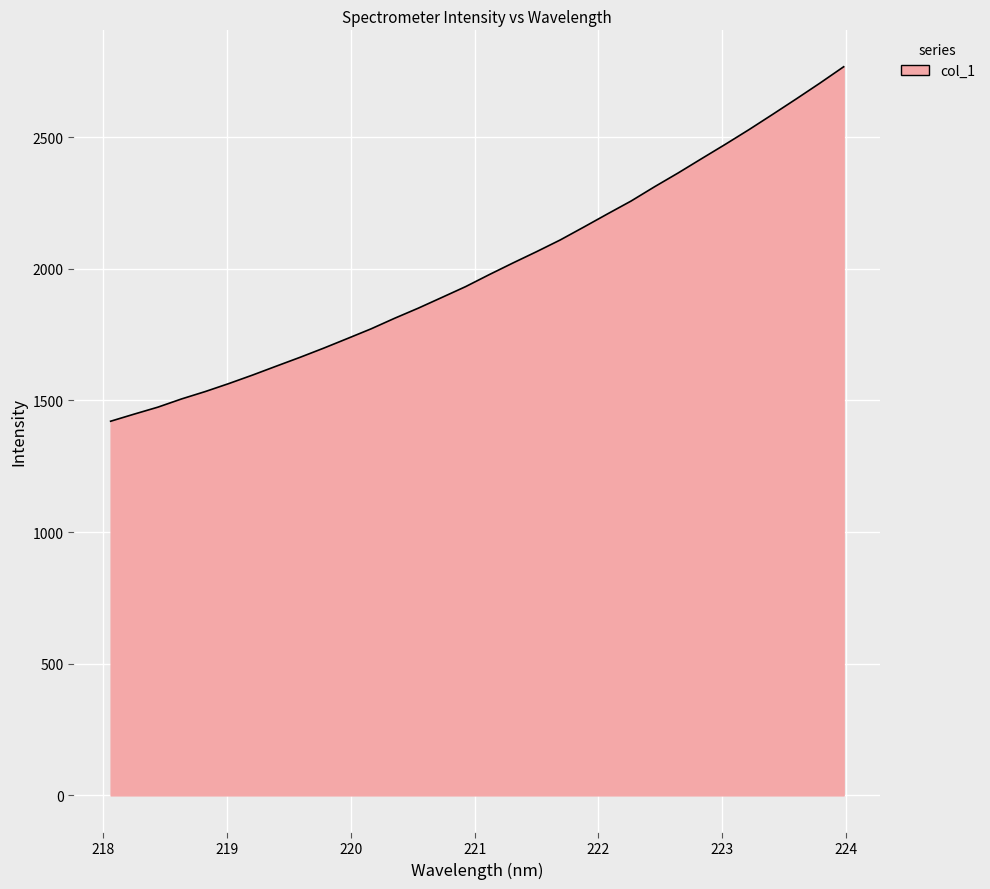

What is the minimum value shown in the chart?

1421.2